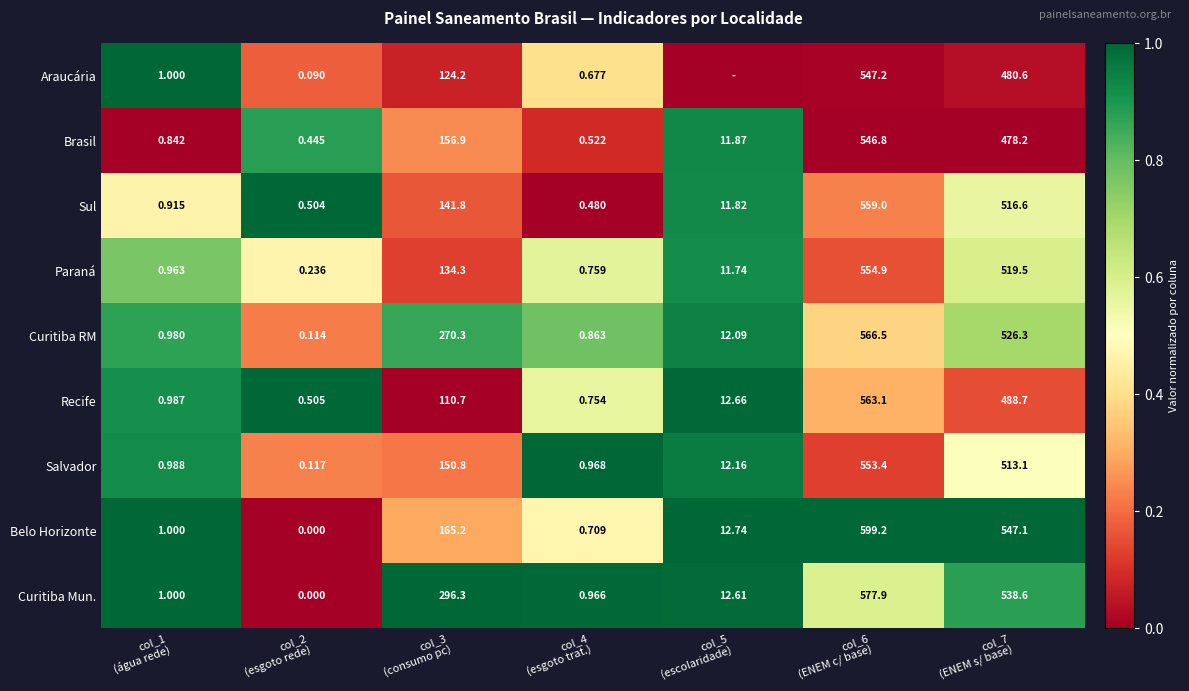

At col_2 (esgoto rede), list the series in order from smallest to largest.

Belo Horizonte, Curitiba Mun., Araucária, Curitiba RM, Salvador, Paraná, Brasil, Sul, Recife